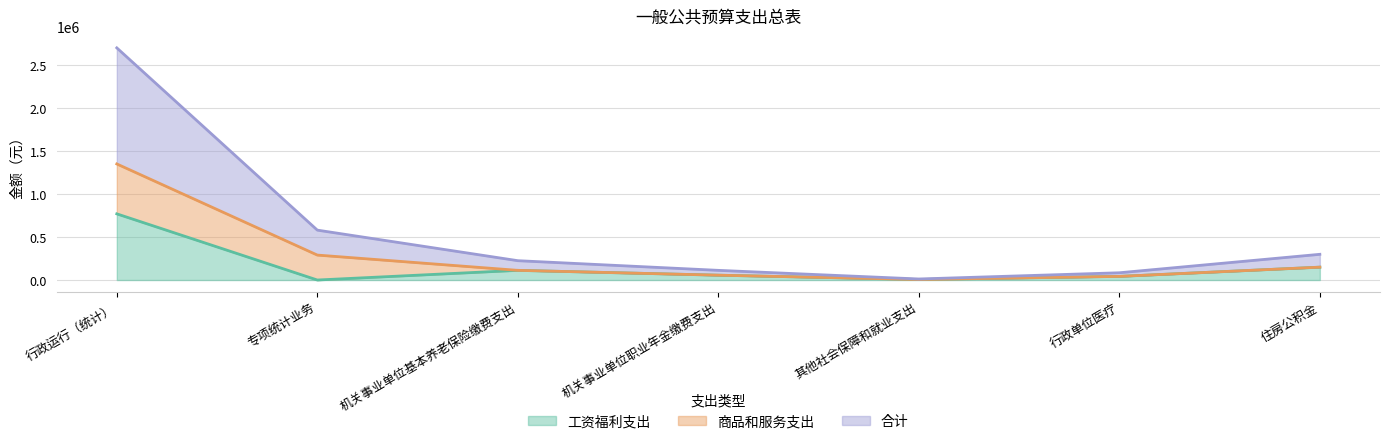

The value of 工资福利支出 at 专项统计业务 is 0. True or false?

True